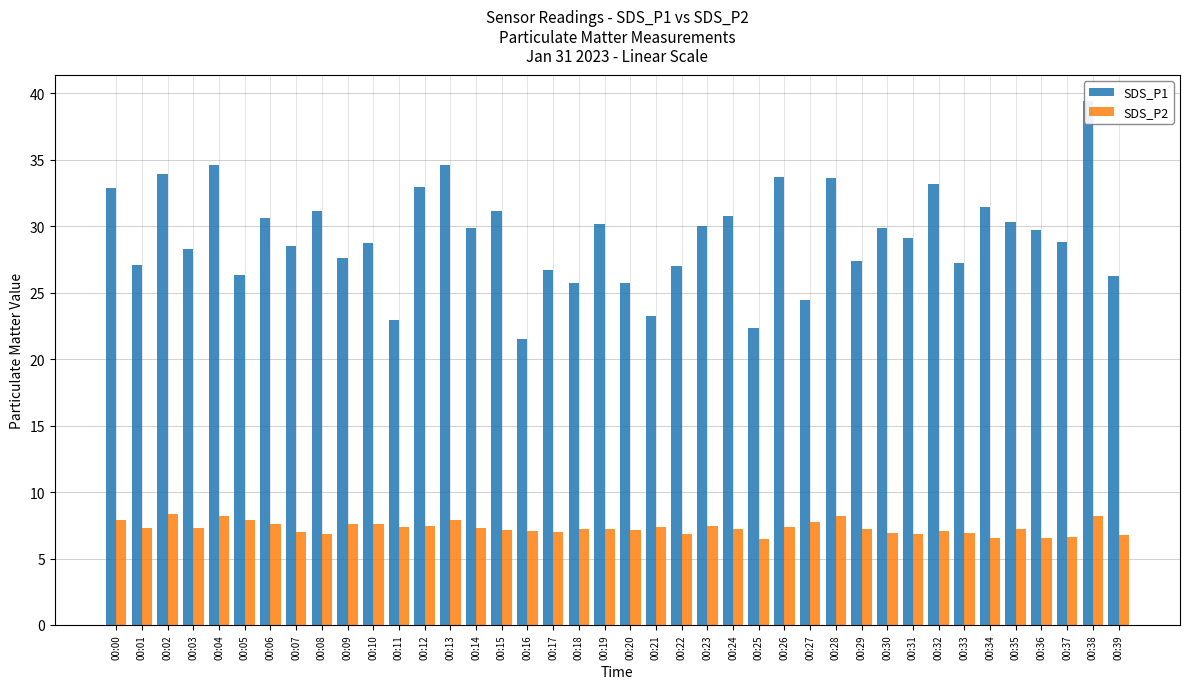

What value does the SDS_P2 series have at 00:22?

6.8